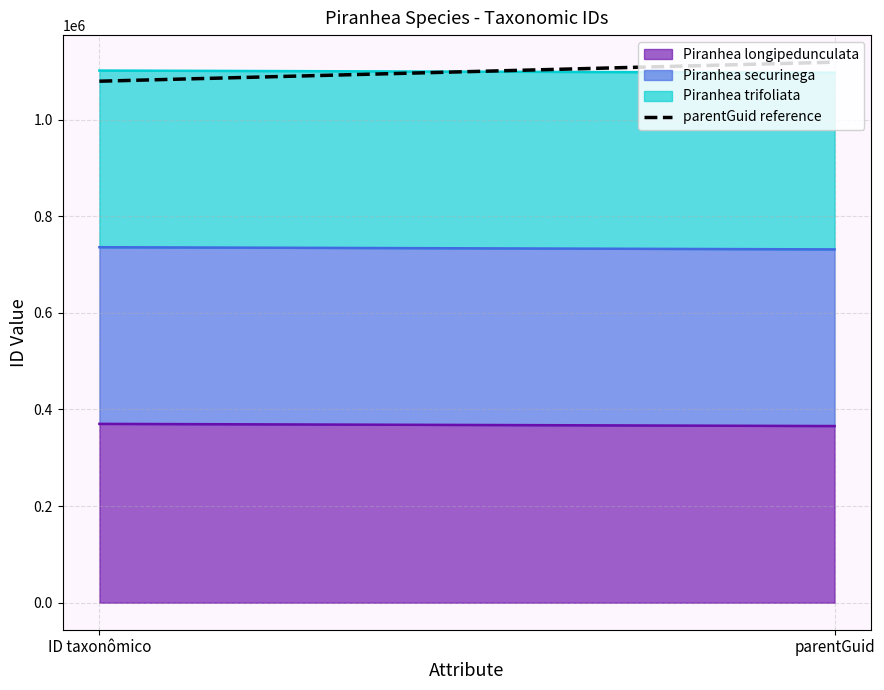

What is the highest value of the Piranhea longipedunculata series?

370194.0